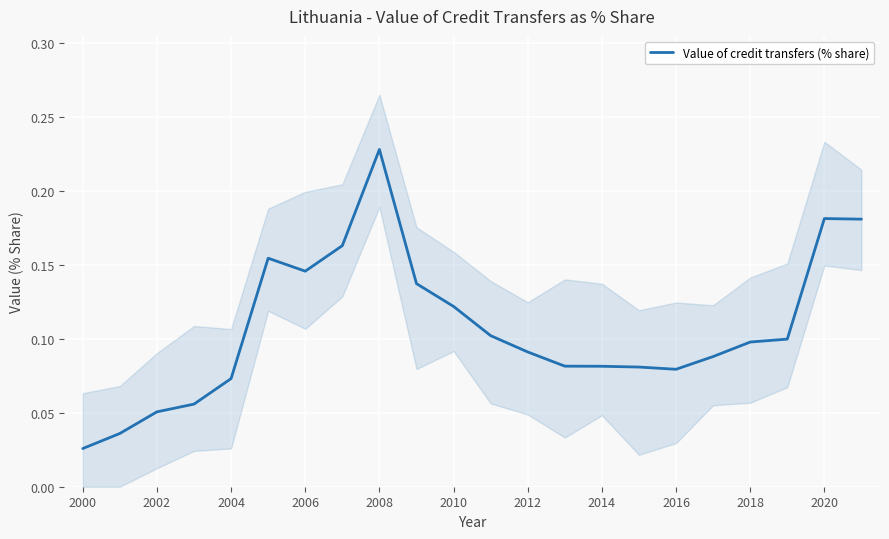

At which label is Value of credit transfers (% share) closest to 0?

2000